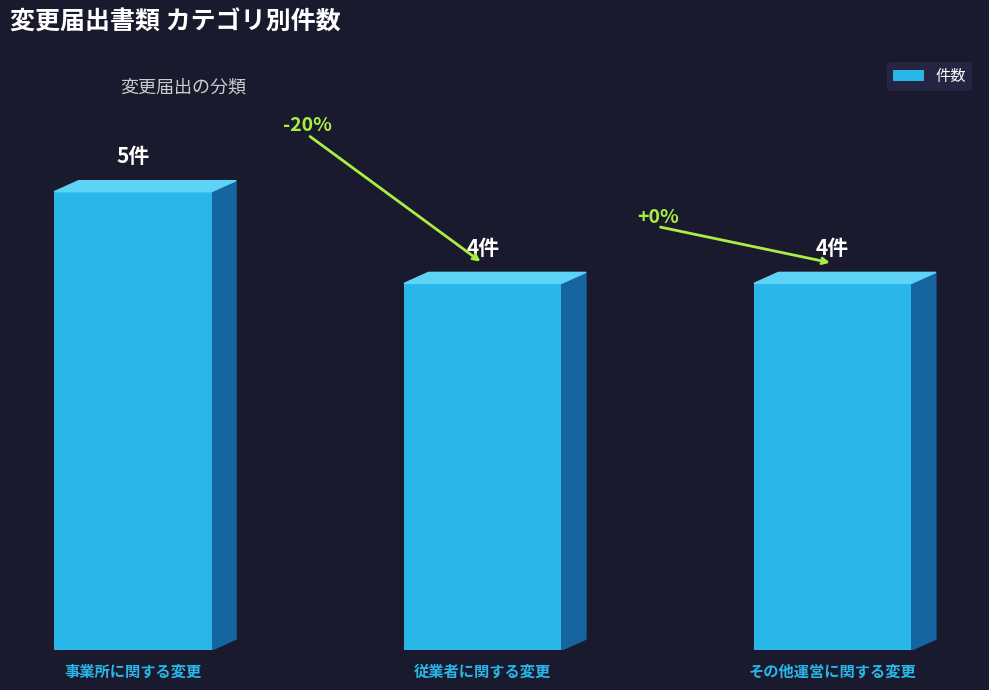

Are the bars horizontal?

No